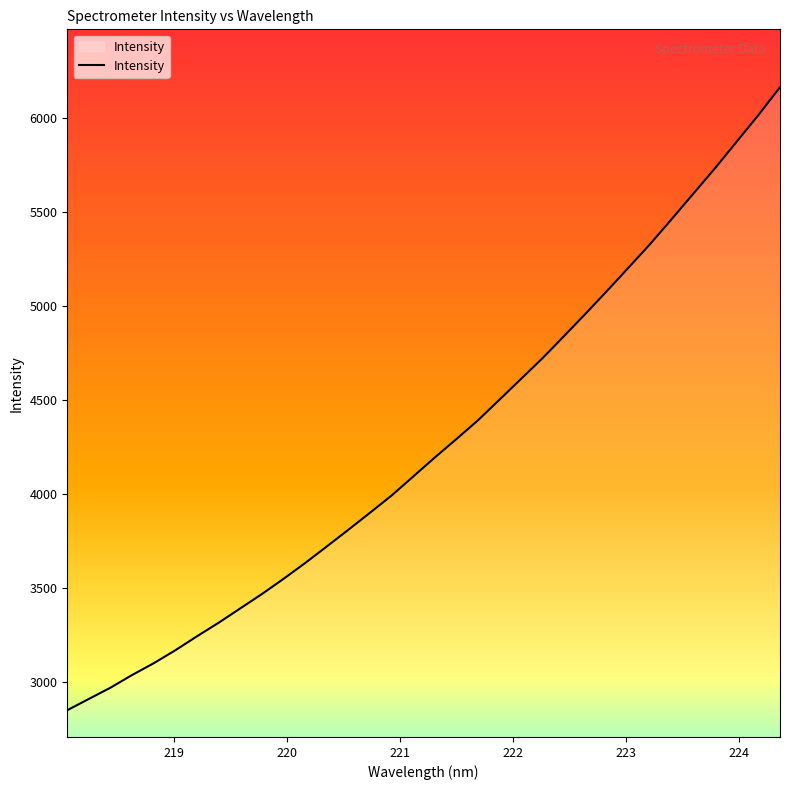

What is the difference between the maximum and minimum values?

3314.8